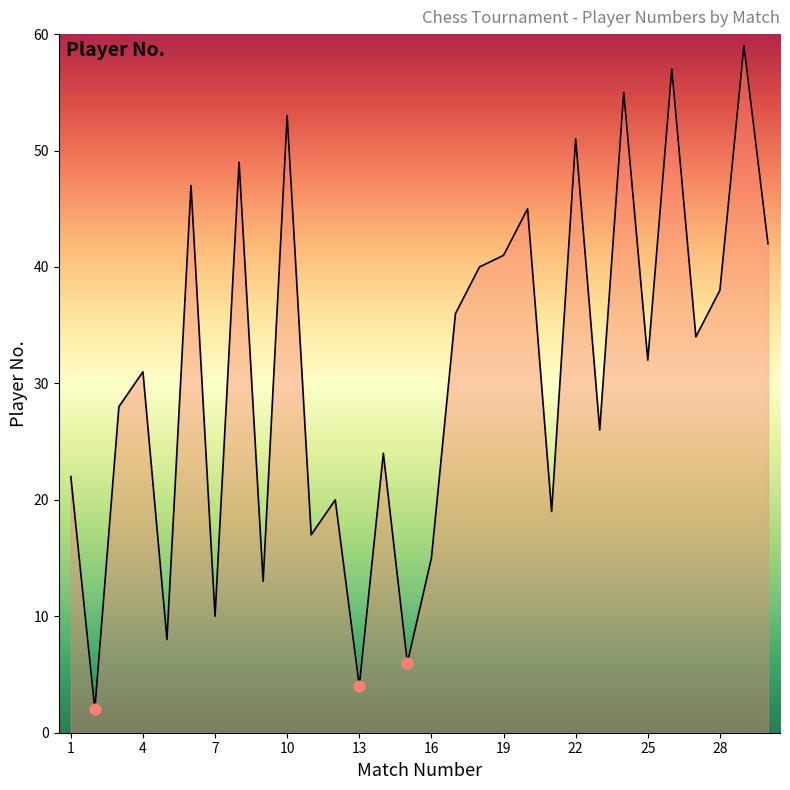

What is the greatest value displayed?

59